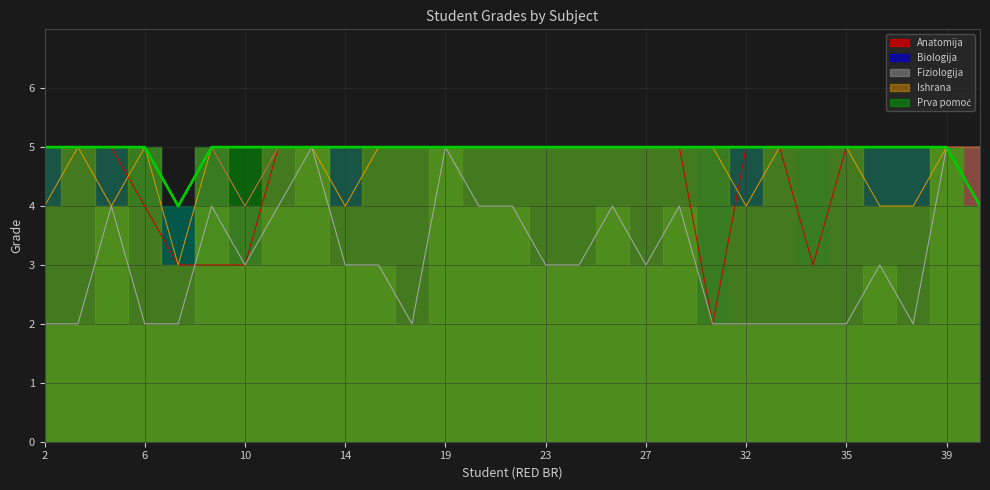

What is the approximate value of Ishrana at 38?

4